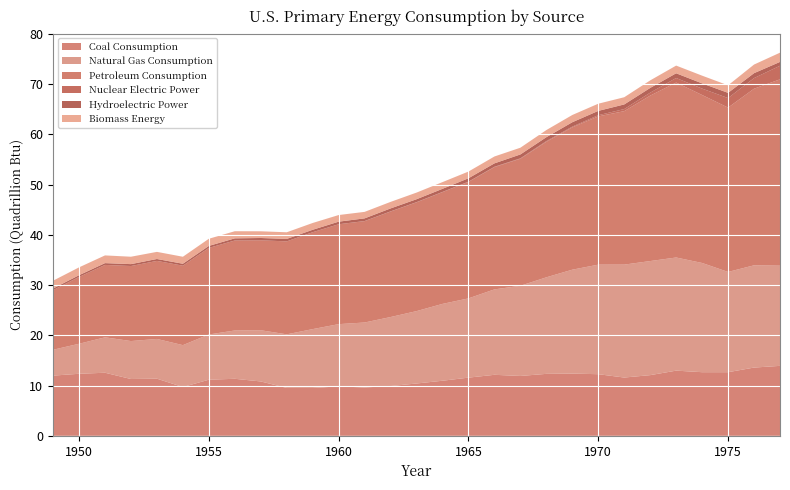

Reading left to right, transcribe all the data shown in this chart.

Coal Consumption: 1949=12.0	1950=12.3	1951=12.6	1952=11.3	1953=11.4	1954=9.7	1955=11.2	1956=11.3	1957=10.8	1958=9.5	1959=9.5	1960=9.8	1961=9.6	1962=9.9	1963=10.4	1964=11.0	1965=11.6	1966=12.1	1967=11.9	1968=12.3	1969=12.4	1970=12.3	1971=11.6	1972=12.1	1973=13.0	1974=12.7	1975=12.7	1976=13.6	1977=13.9
Natural Gas Consumption: 1949=5.1	1950=6.0	1951=7.0	1952=7.5	1953=7.9	1954=8.3	1955=9.0	1956=9.6	1957=10.2	1958=10.7	1959=11.7	1960=12.4	1961=12.9	1962=13.7	1963=14.4	1964=15.3	1965=15.8	1966=17.0	1967=17.9	1968=19.2	1969=20.7	1970=21.8	1971=22.5	1972=22.7	1973=22.5	1974=21.7	1975=19.9	1976=20.3	1977=19.9
Petroleum Consumption: 1949=11.9	1950=13.3	1951=14.4	1952=14.9	1953=15.5	1954=15.8	1955=17.2	1956=17.9	1957=17.9	1958=18.5	1959=19.3	1960=19.9	1961=20.2	1962=21.0	1963=21.6	1964=22.2	1965=23.2	1966=24.3	1967=25.3	1968=27.0	1969=28.3	1970=29.5	1971=30.5	1972=32.9	1973=34.8	1974=33.4	1975=32.7	1976=35.1	1977=37.1
Nuclear Electric Power: 1949=0.0	1950=0.0	1951=0.0	1952=0.0	1953=0.0	1954=0.0	1955=0.0	1956=0.0	1957=0.0	1958=0.0	1959=0.0	1960=0.0	1961=0.0	1962=0.0	1963=0.0	1964=0.0	1965=0.0	1966=0.1	1967=0.1	1968=0.1	1969=0.2	1970=0.2	1971=0.4	1972=0.6	1973=0.9	1974=1.3	1975=1.9	1976=2.1	1977=2.7
Hydroelectric Power: 1949=0.3	1950=0.3	1951=0.4	1952=0.4	1953=0.4	1954=0.4	1955=0.4	1956=0.4	1957=0.5	1958=0.5	1959=0.5	1960=0.5	1961=0.5	1962=0.6	1963=0.6	1964=0.6	1965=0.7	1966=0.7	1967=0.8	1968=0.8	1969=0.9	1970=0.9	1971=0.9	1972=0.9	1973=0.9	1974=1.0	1975=1.0	1976=1.0	1977=0.8
Biomass Energy: 1949=1.5	1950=1.6	1951=1.5	1952=1.5	1953=1.4	1954=1.4	1955=1.4	1956=1.4	1957=1.3	1958=1.3	1959=1.4	1960=1.3	1961=1.3	1962=1.3	1963=1.3	1964=1.3	1965=1.3	1966=1.4	1967=1.3	1968=1.4	1969=1.4	1970=1.4	1971=1.4	1972=1.5	1973=1.5	1974=1.5	1975=1.5	1976=1.7	1977=1.8